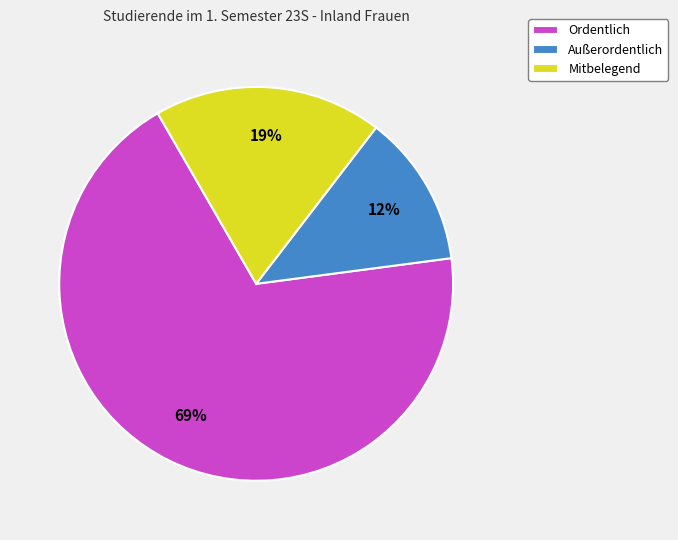

Do Außerordentlich and Mitbelegend together represent more than half of the pie?

No